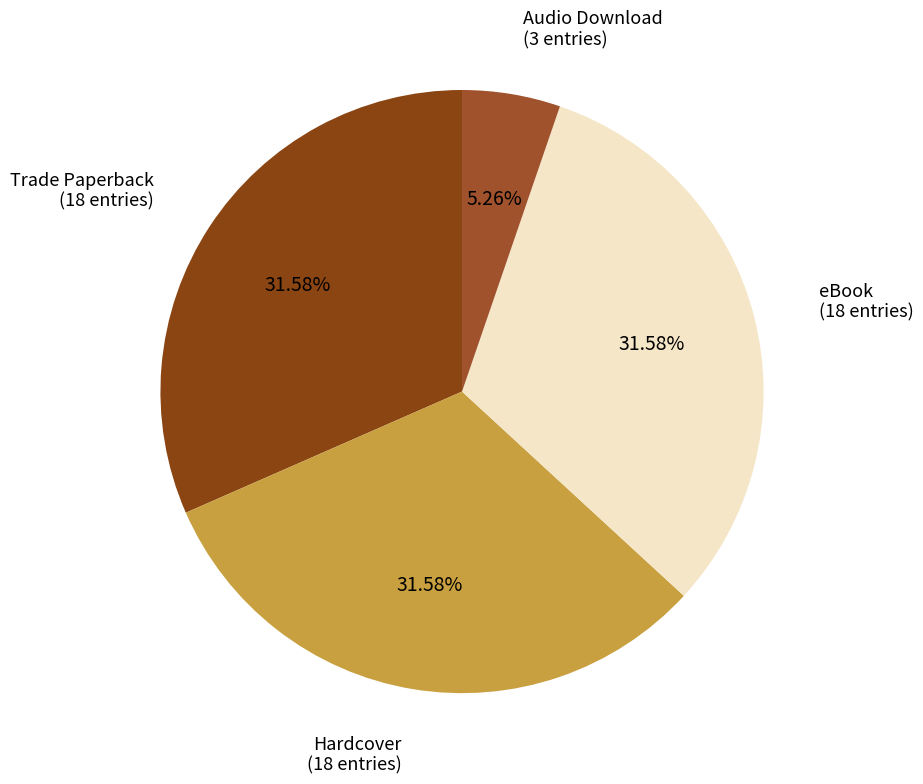

Count the number of slices in the pie.

4